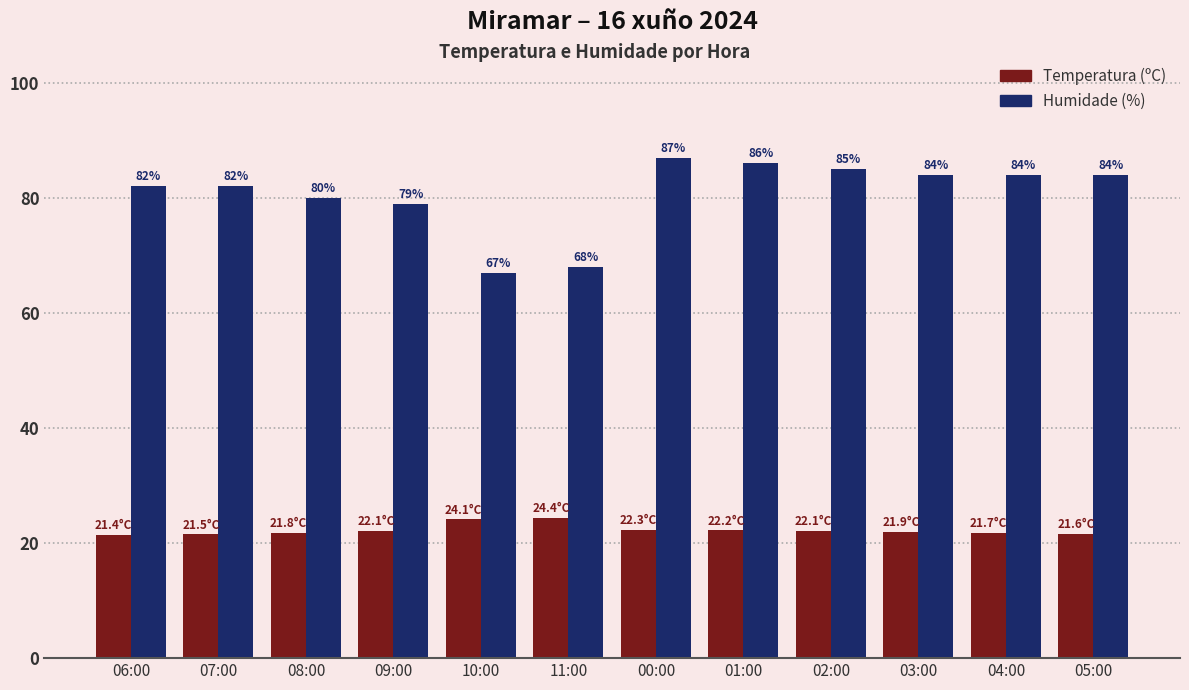

What is the sum of all Humidade (%) values?

968.0